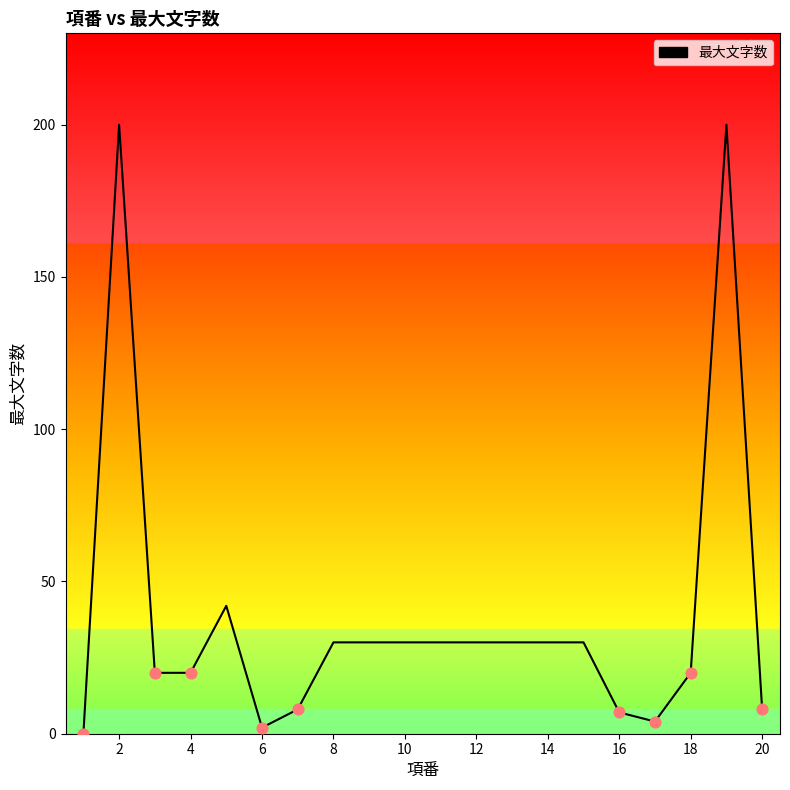

What is the difference between the maximum and minimum values?

200